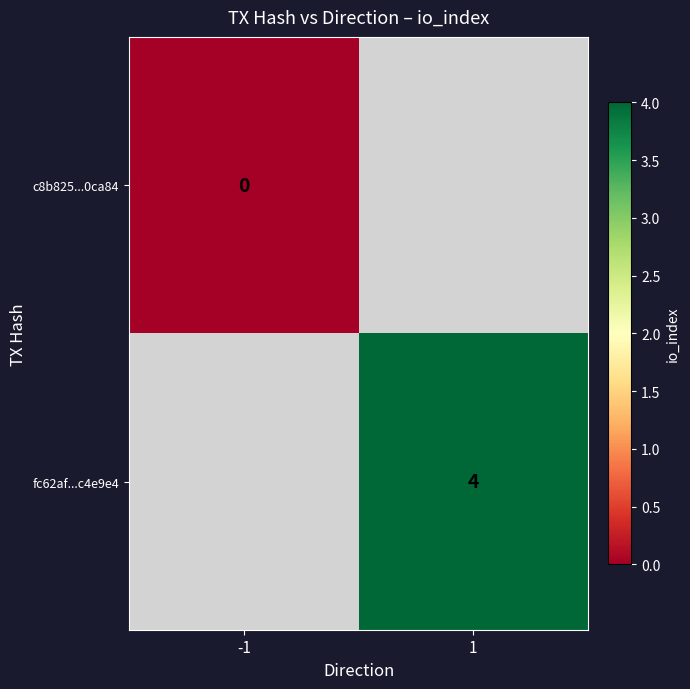

The fc62af...c4e9e4 series shows 3 at 1. True or false?

False